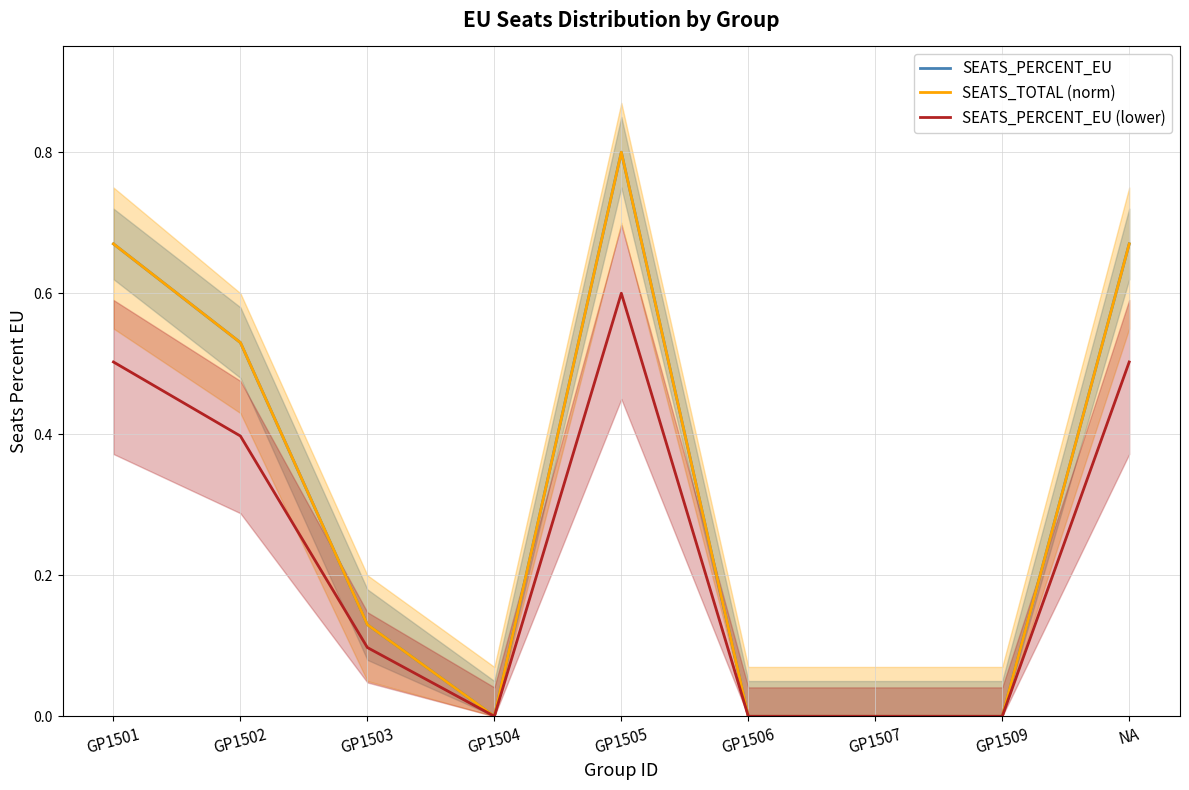

List the labels in order of SEATS_PERCENT_EU (lower) value, largest first.

GP1505, GP1501, NA, GP1502, GP1503, GP1504, GP1506, GP1507, GP1509